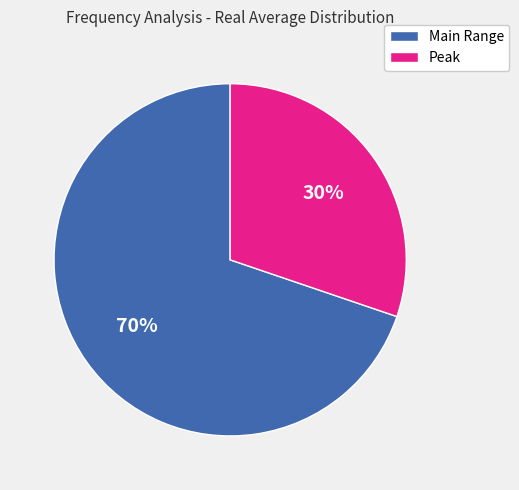

Between Main Range and Peak, which is larger?

Main Range